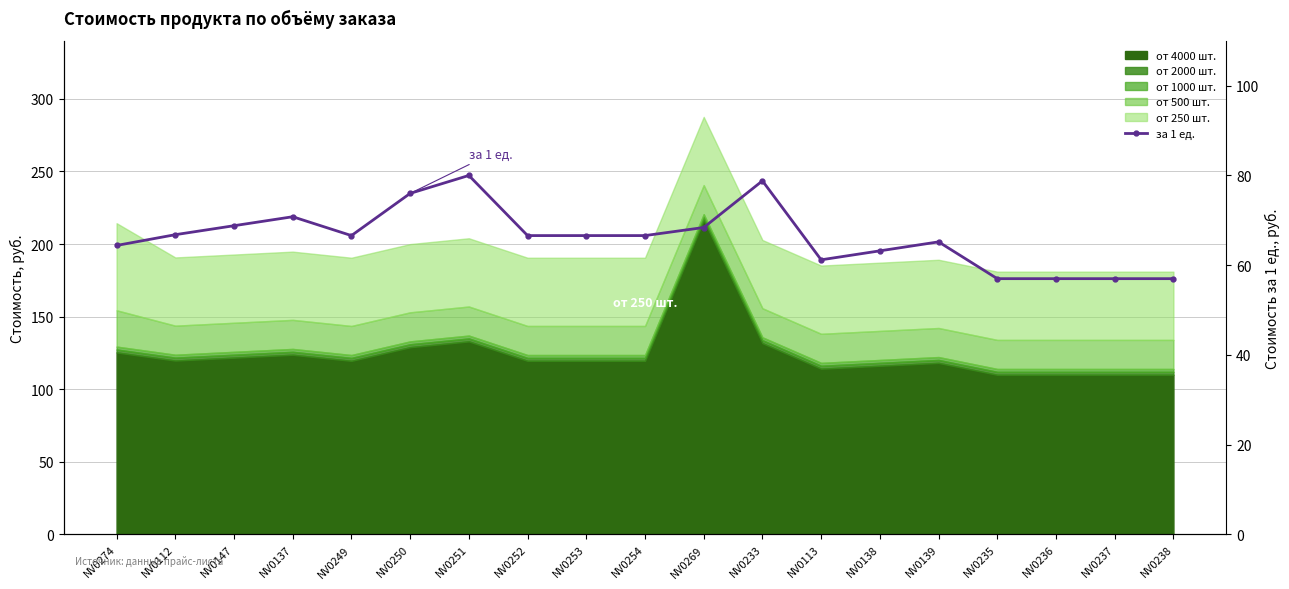

Which has a higher value, NV0147 or NV0138?

NV0147